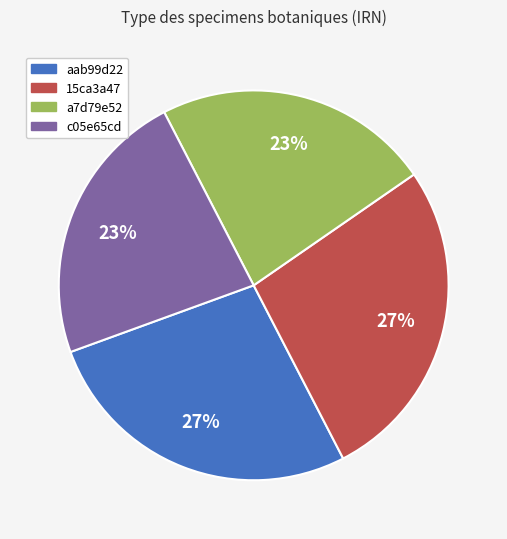

The a7d79e52 slice represents 14% of the pie. True or false?

False